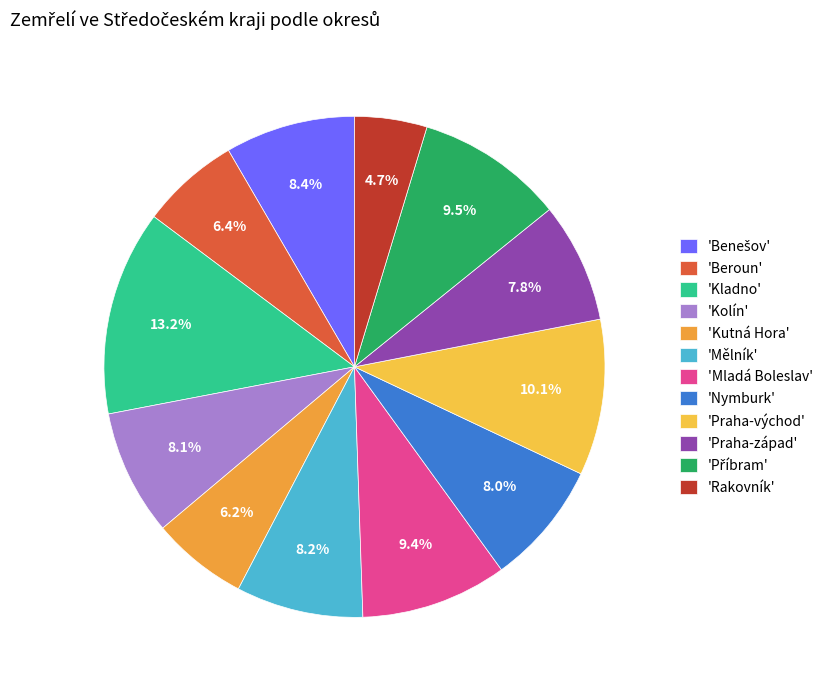

How many slices are in this pie chart?

12